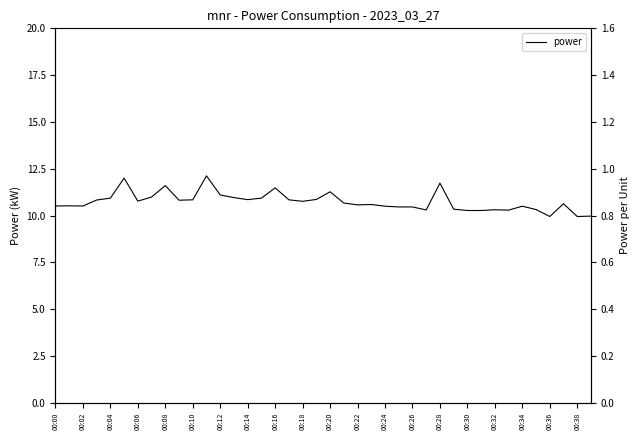

What is the minimum value shown in the chart?

9.9